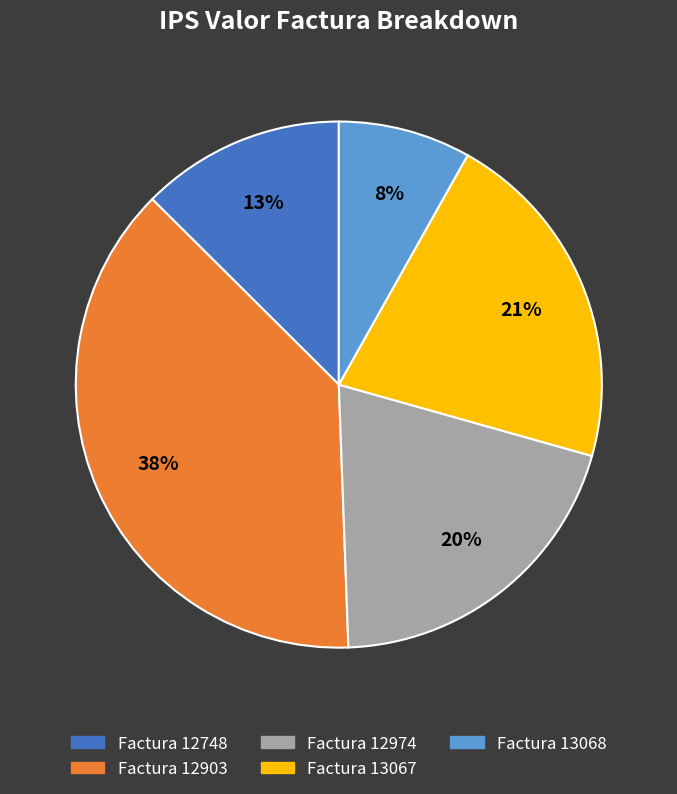

How many slices are in this pie chart?

5